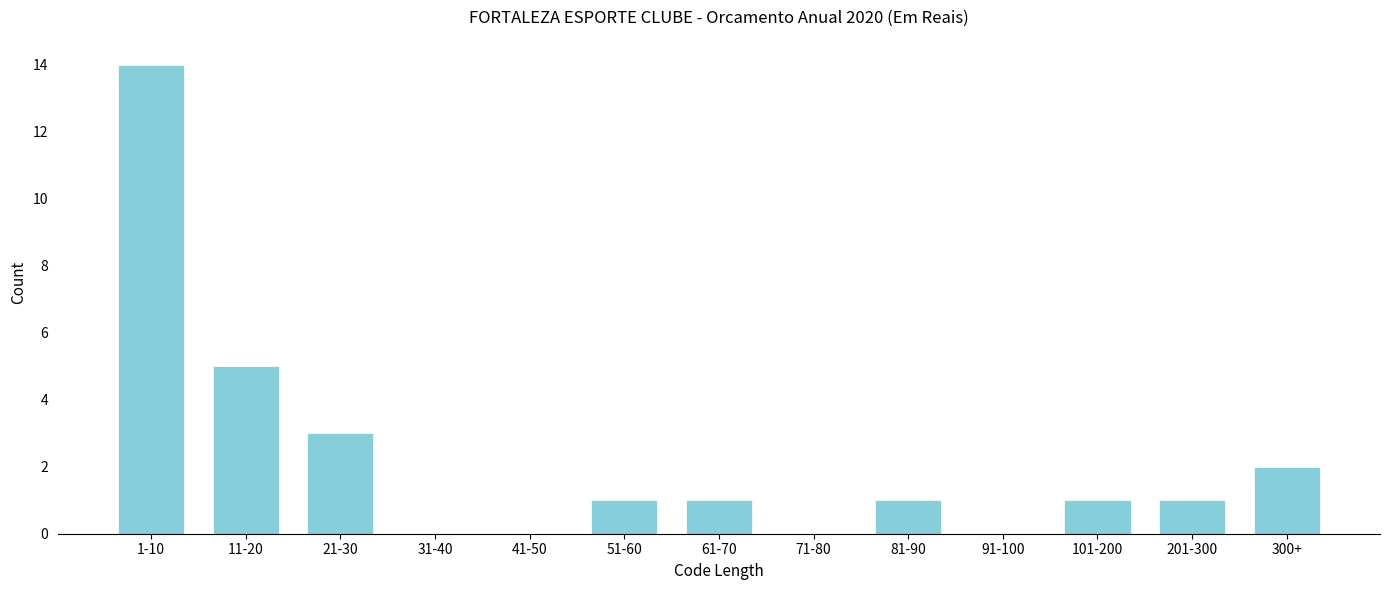

Reading left to right, extract all data points from this chart.

1-10=14	11-20=5	21-30=3	31-40=0	41-50=0	51-60=1	61-70=1	71-80=0	81-90=1	91-100=0	101-200=1	201-300=1	300+=2